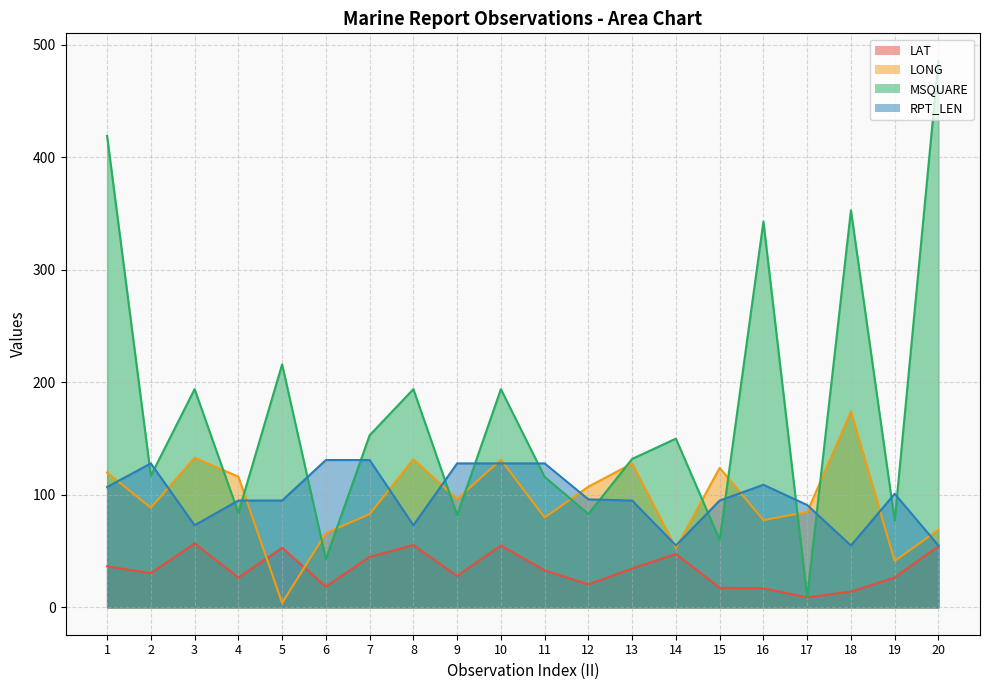

Which series has the widest spread of values?

MSQUARE